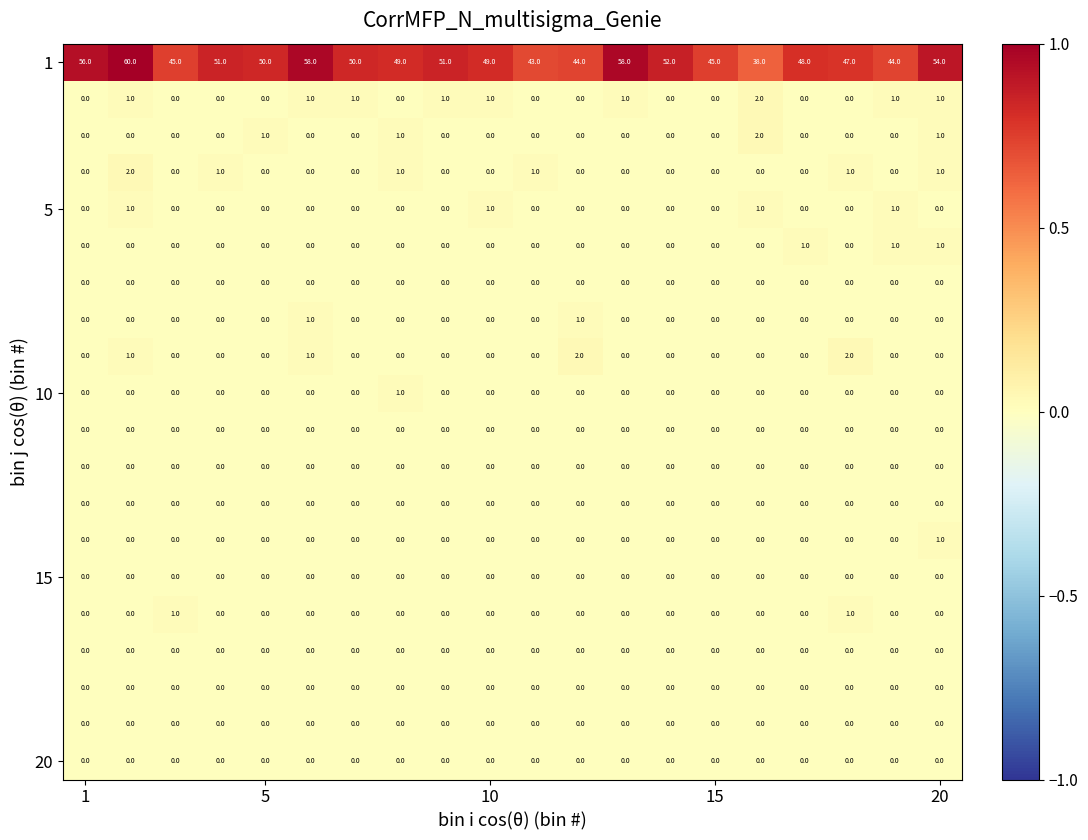

What is the maximum value shown in the chart?

60